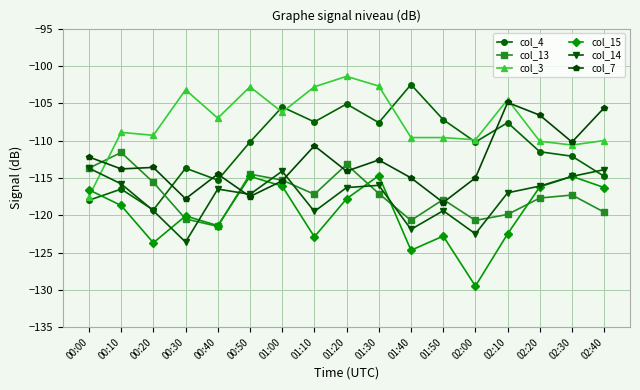

True or false: col_7 and col_3 cross at least once.

True